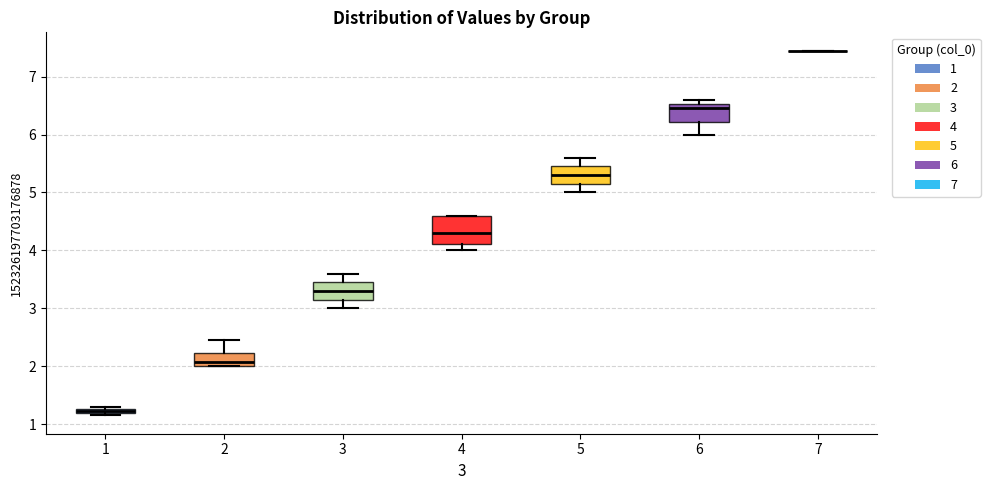

Comparing the boxes themselves (not the whiskers), which one is the tallest?

4